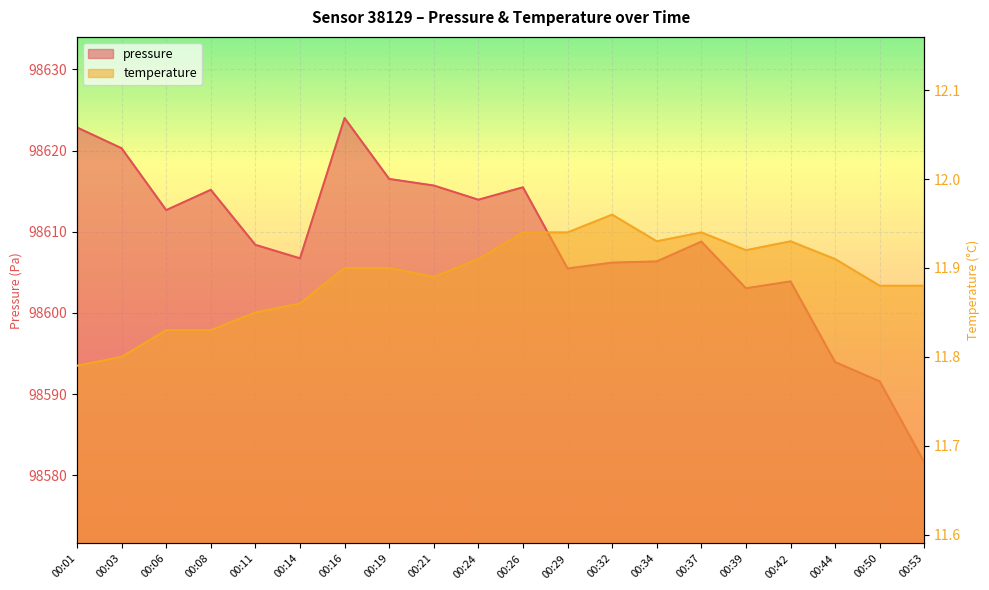

What is the total value across all series at 00:08?

98627.0